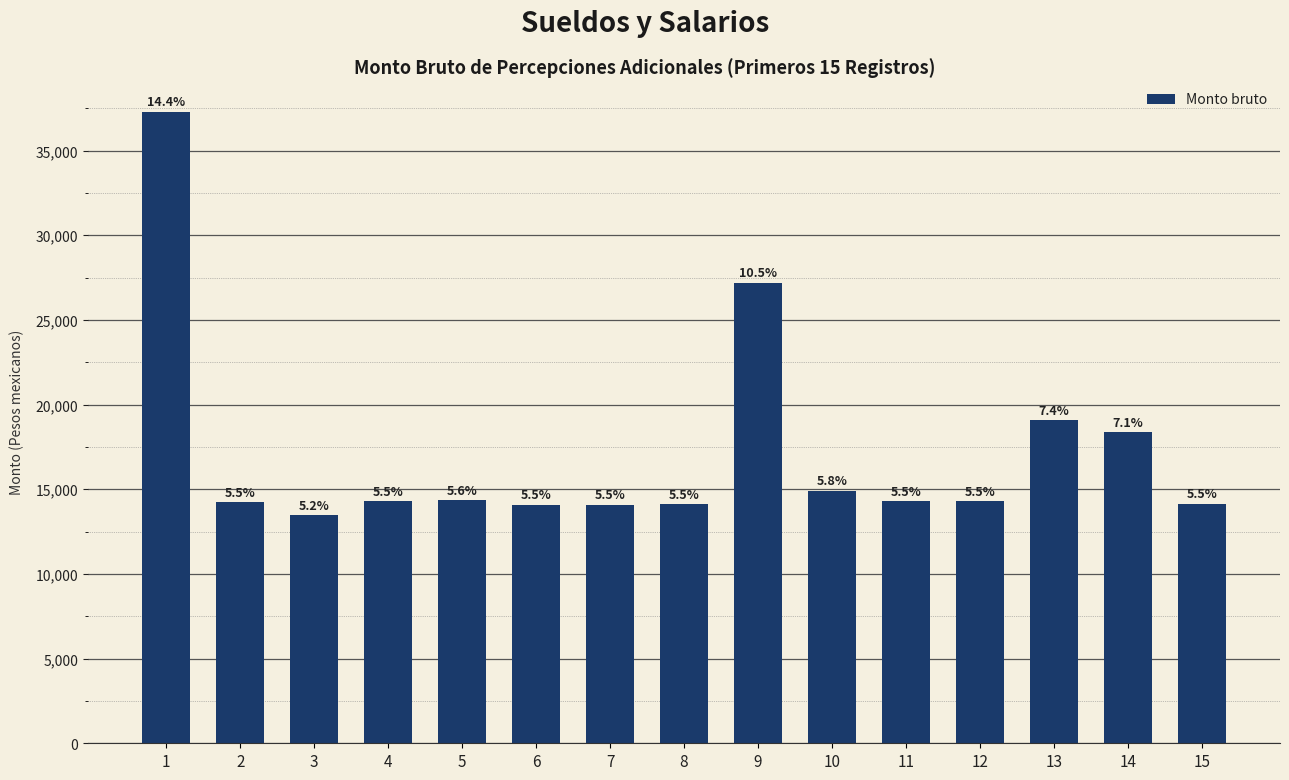

List the labels in order of value, largest first.

1, 9, 13, 14, 10, 5, 4, 11, 12, 2, 15, 8, 6, 7, 3